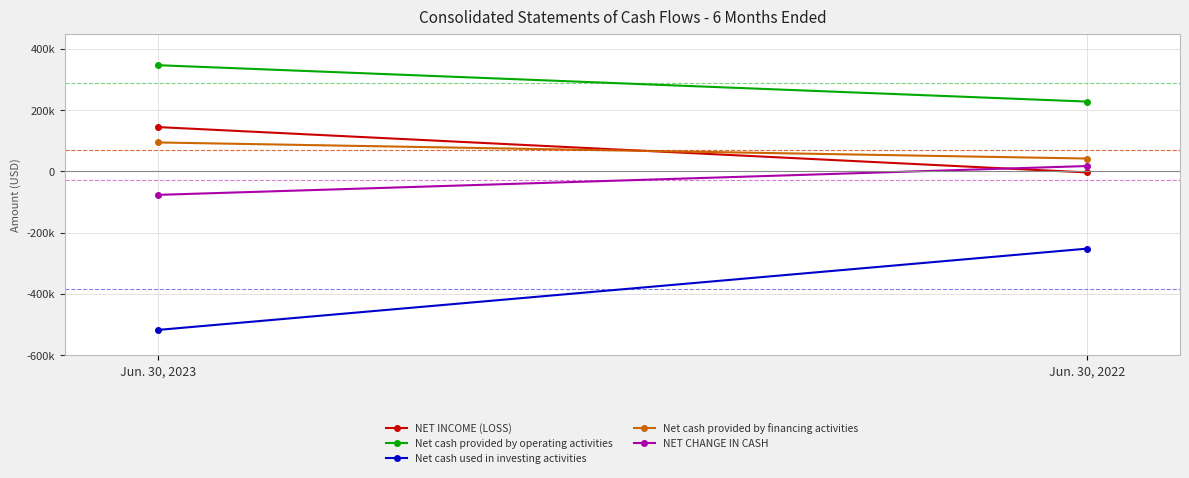

Which has a higher value, Jun. 30, 2023 or Jun. 30, 2022?

Jun. 30, 2023